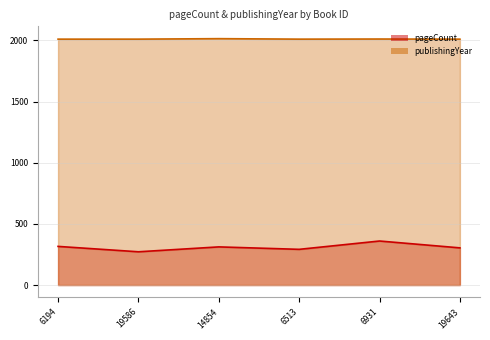

What are all the series names shown in the legend?

pageCount, publishingYear